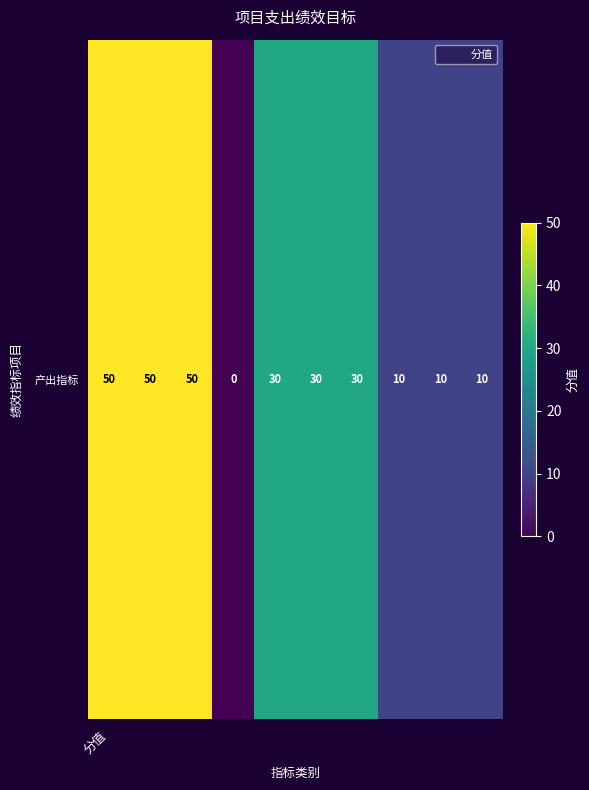

At which label is the value closest to 25?

4